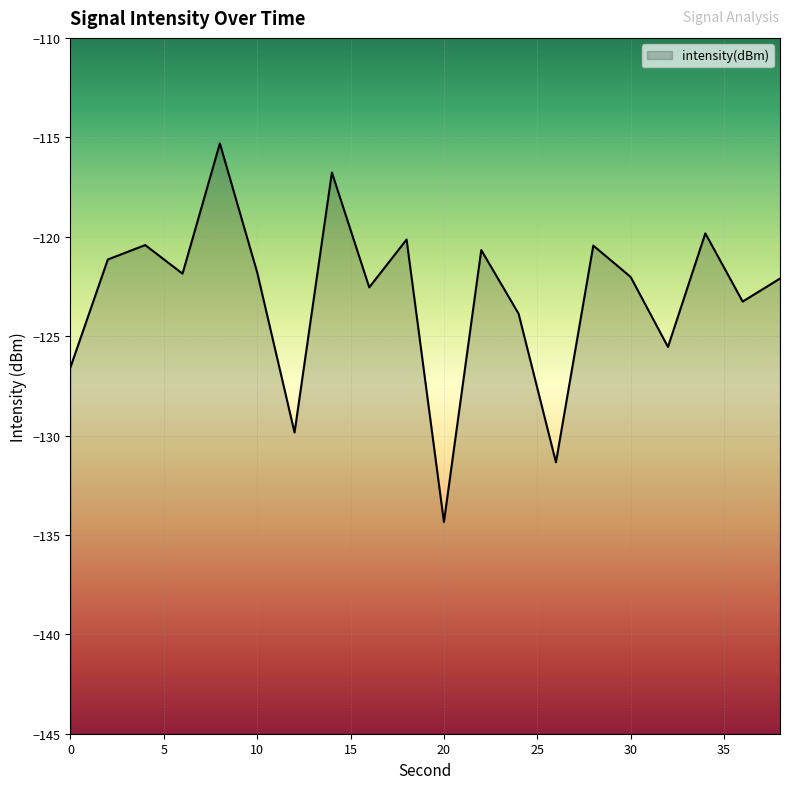

The value at 18 is -120.1. True or false?

True